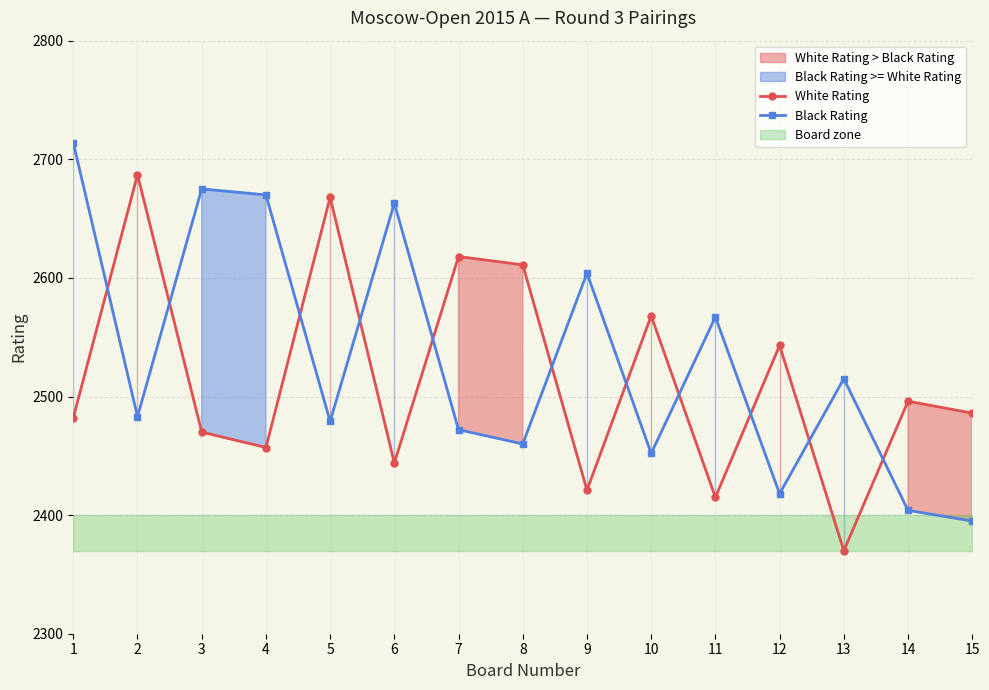

In Black Rating, how many points are lower than both neighbors (excluding endpoints)?

5